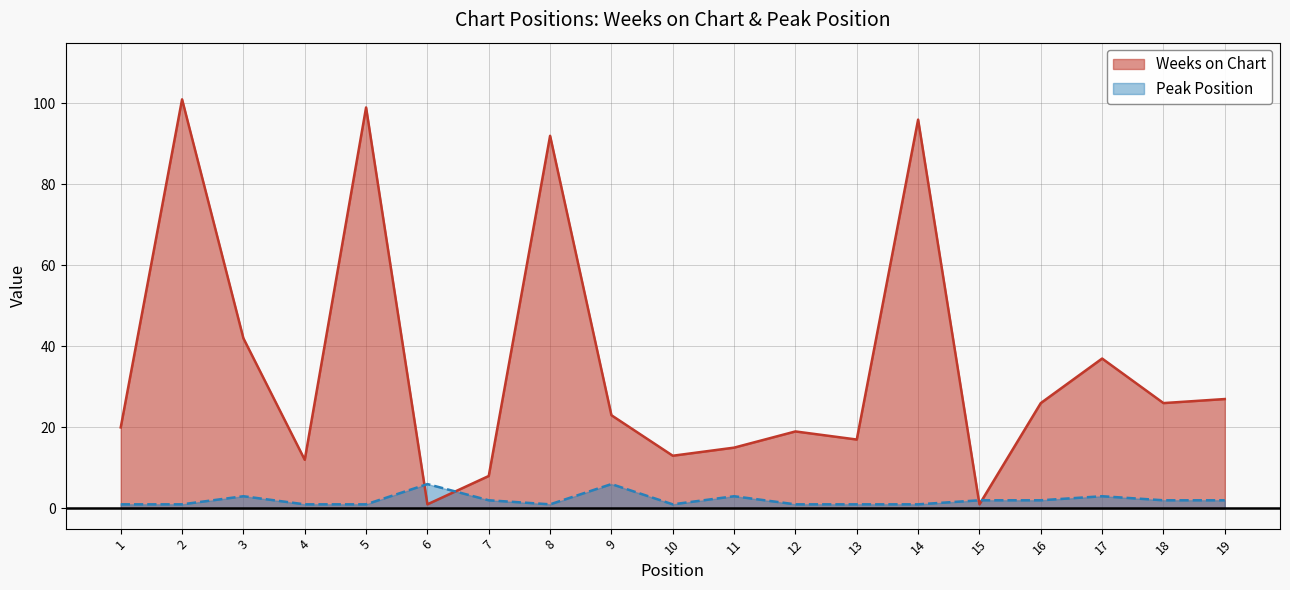

Is the value of Peak Position at 4 greater than the value of Weeks on Chart at 6?

No